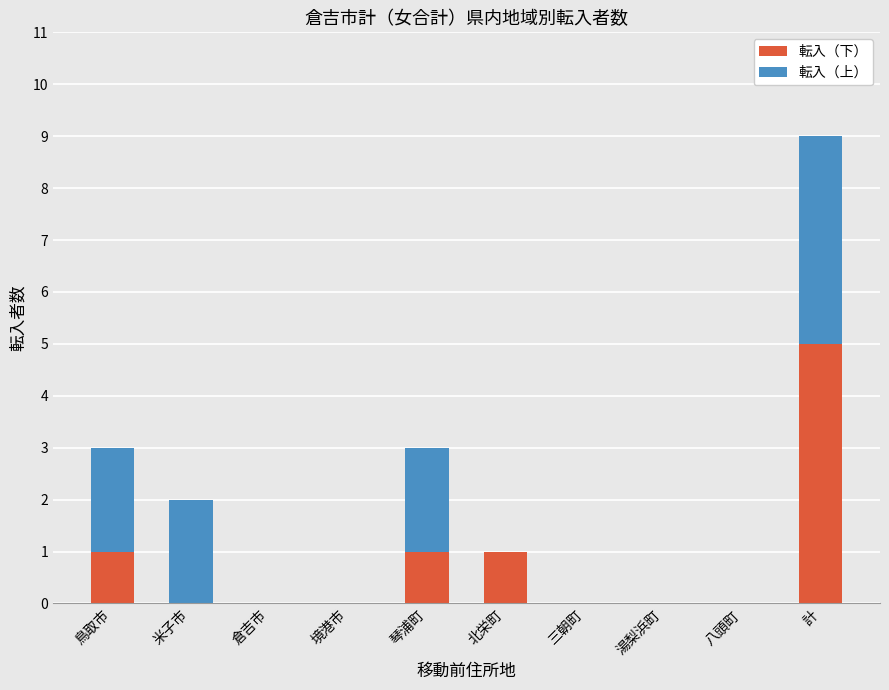

True or false: 転入（下） has a value of 0 at 湯梨浜町.

True